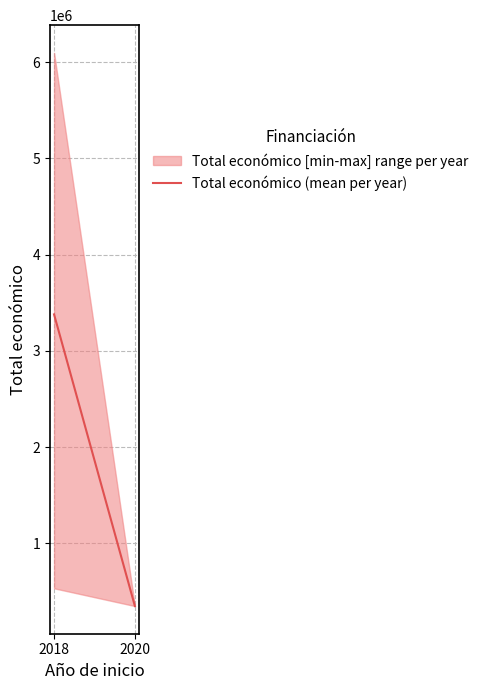

What is the average value?

1864162.8